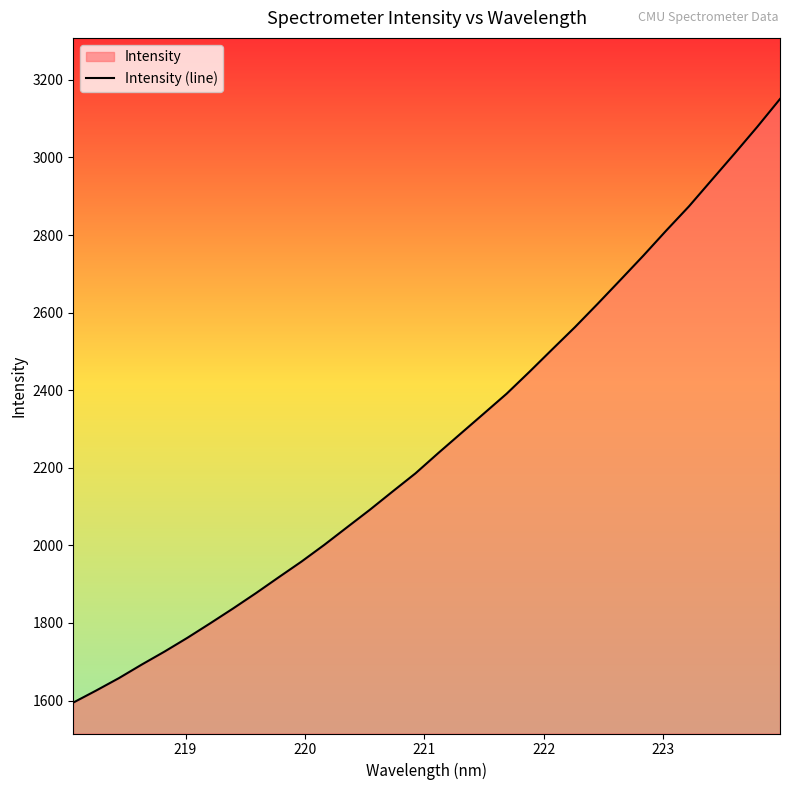

What is the difference between the maximum and minimum values?

1555.9